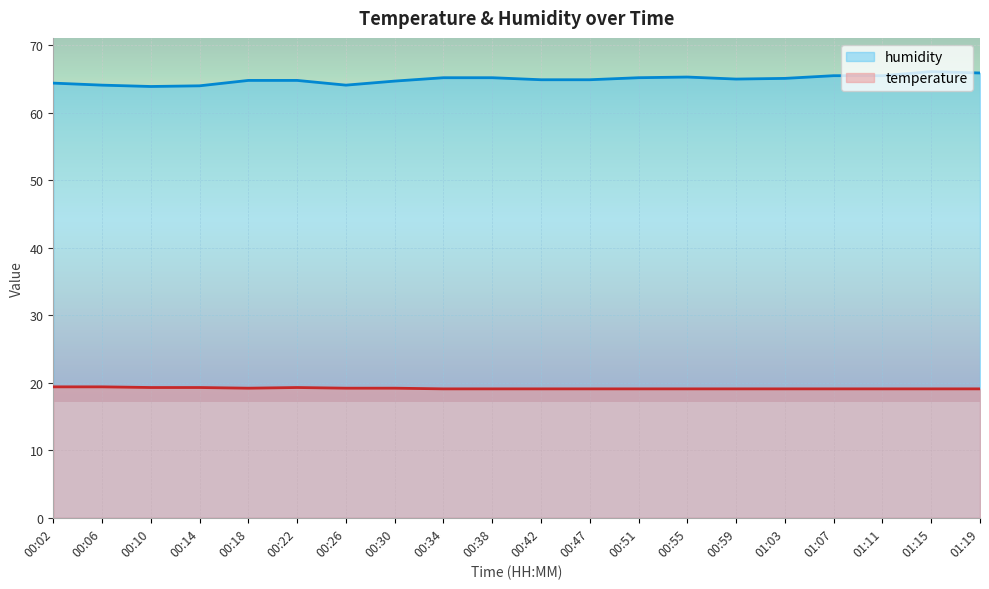

What is the value of the humidity point at the 16th from the left?

65.1